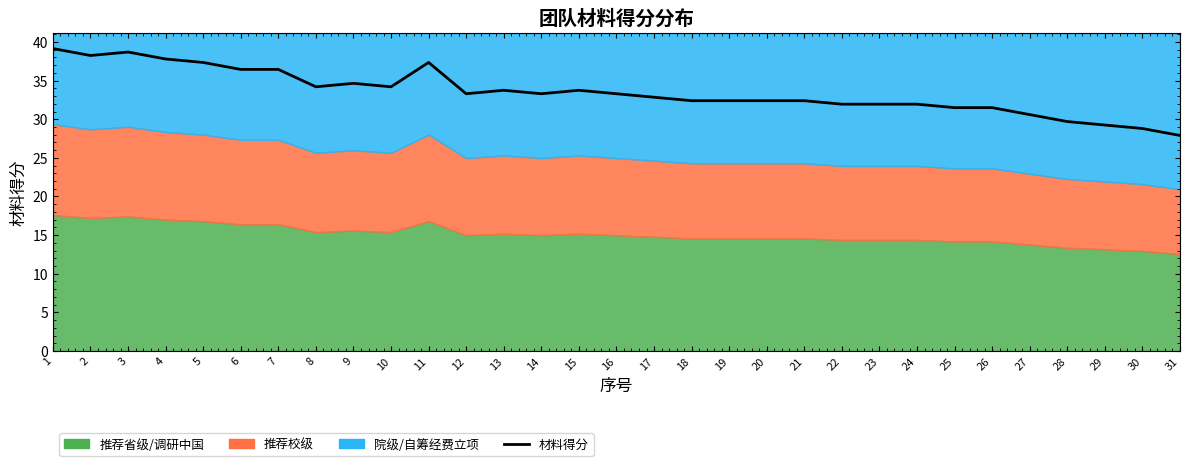

Which category has the lowest value across all series?

31